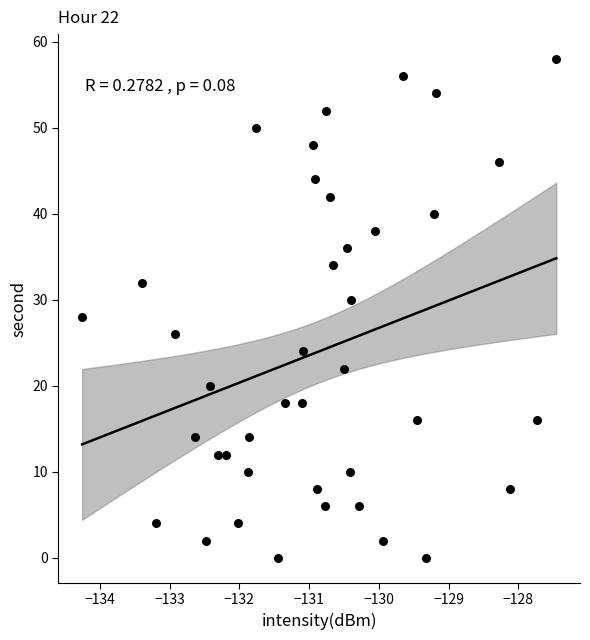

What is the range of Y values (max minus min)?

58